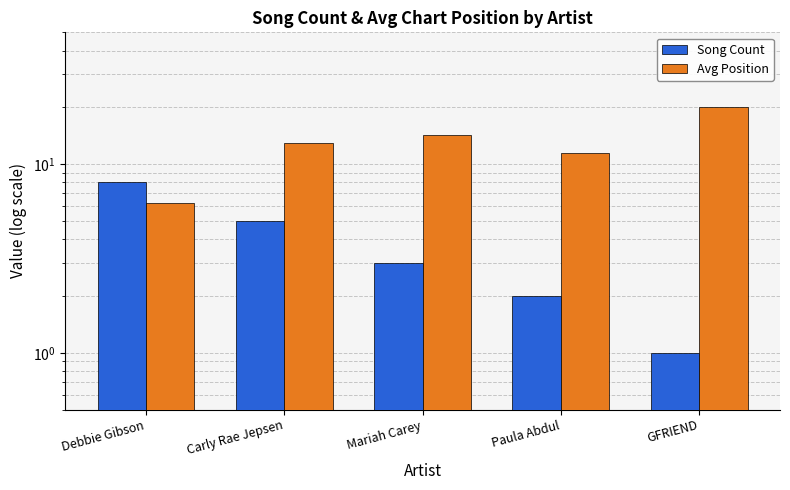

Reading left to right, extract all data points from this chart.

Song Count: Debbie Gibson=8.0	Carly Rae Jepsen=5.0	Mariah Carey=3.0	Paula Abdul=2.0	GFRIEND=1.0
Avg Position: Debbie Gibson=6.2	Carly Rae Jepsen=13.0	Mariah Carey=14.3	Paula Abdul=11.5	GFRIEND=20.0